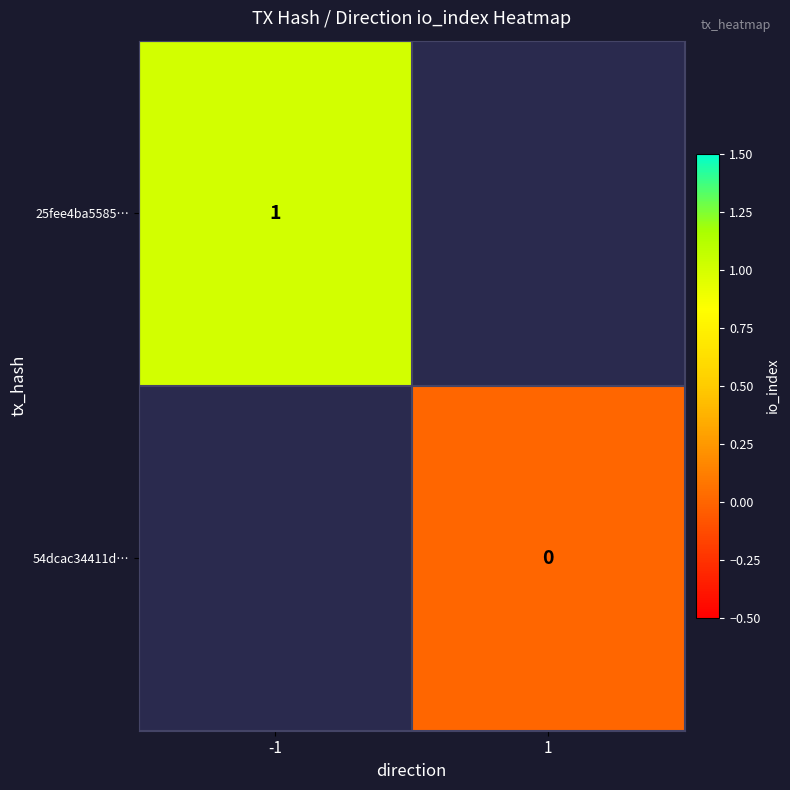

Which has a higher value, 1 or -1?

-1